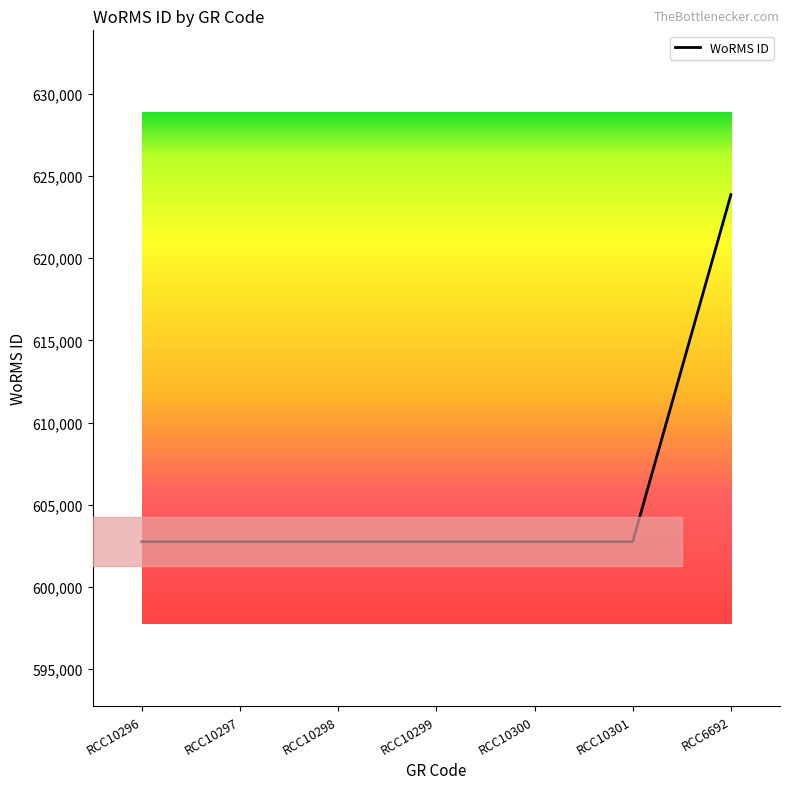

What is the smallest value displayed?

602750